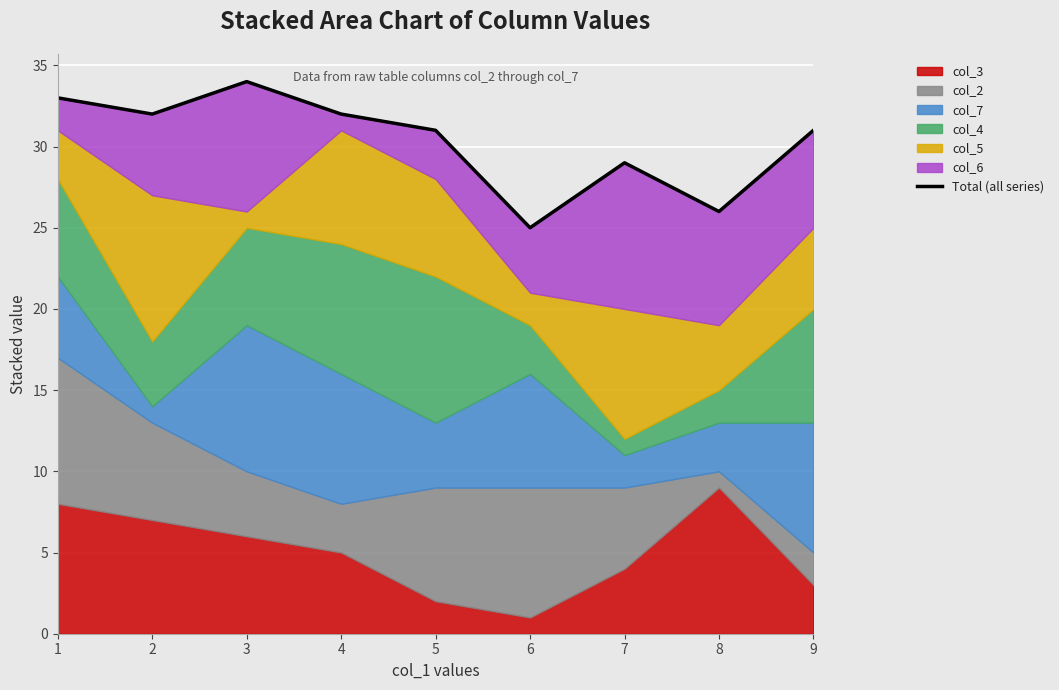

Read the value at 9.

31